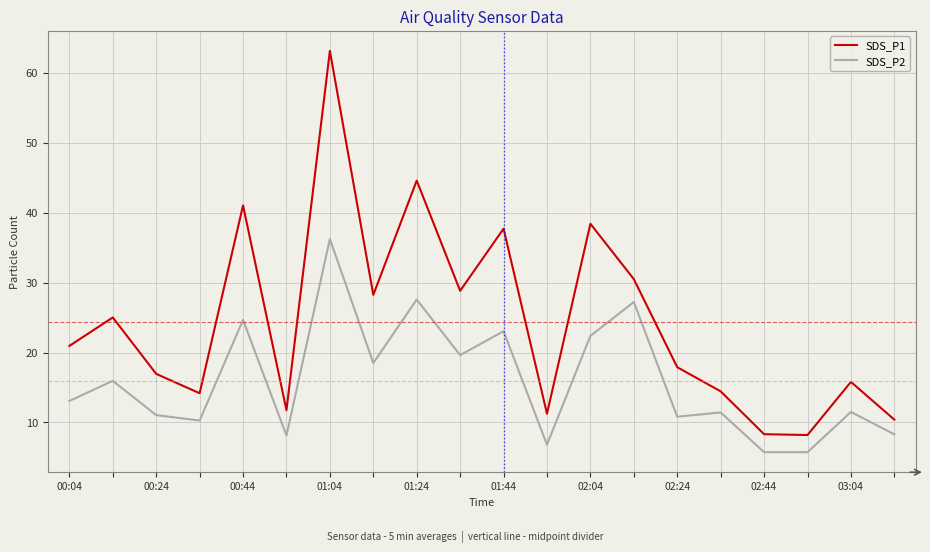

List the series in order of their overall mean, lowest first.

SDS_P2, SDS_P1